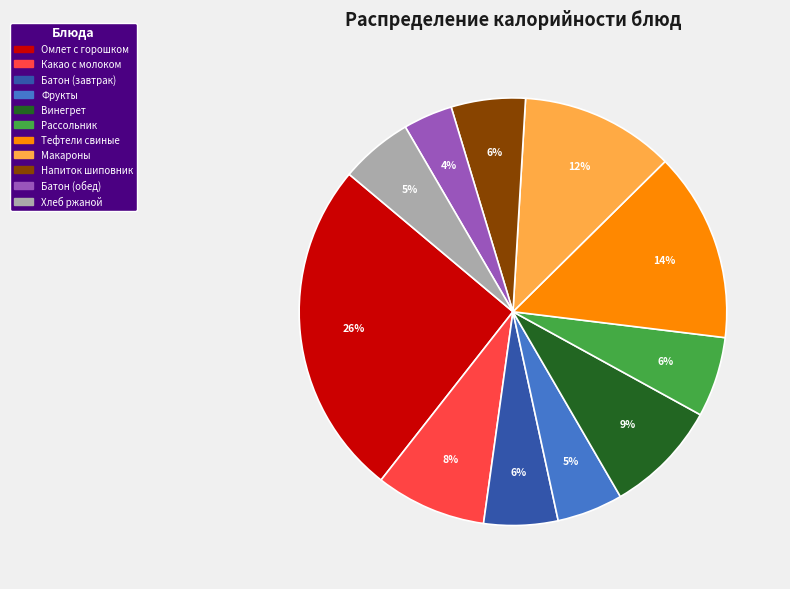

To the nearest percent, what is the difference between the largest and smallest slice percentages?

22%